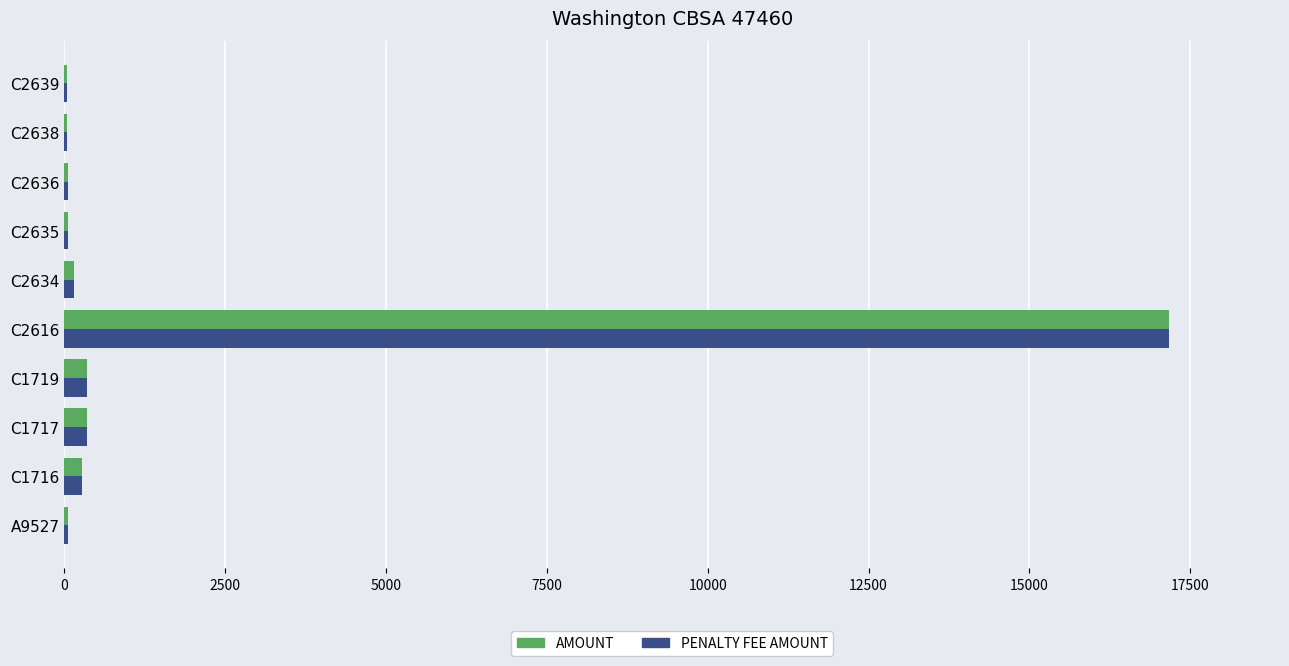

Is it true that PENALTY FEE AMOUNT equals 17177.0 at C2616?

True